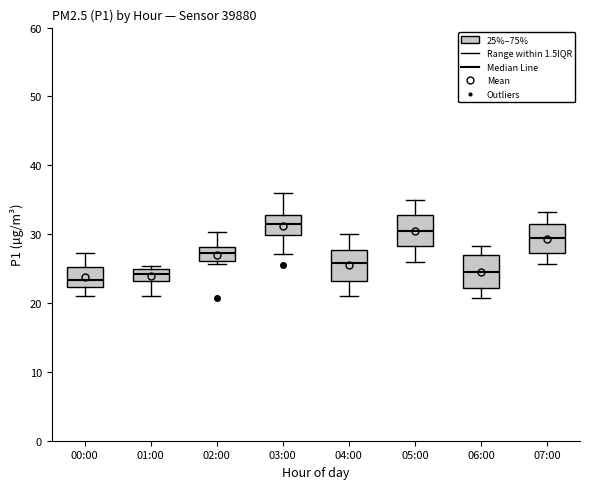

Reading left to right, transcribe this box plot: for each box, give where its median line is, the range the box spans, and where its two whiskers end, as read against the y-axis. The values are not printed on the chart, so give them approximately, as read against the axis.

00:00: median 23, box 22 to 25, whiskers 21 to 27
01:00: median 24, box 23 to 25, whiskers 21 to 25 (just above the box's upper edge)
02:00: median 27, box 26 to 28, whiskers 26 (just below the box's lower edge) to 30
03:00: median 31, box 30 to 33, whiskers 27 to 36
04:00: median 26, box 23 to 28, whiskers 21 to 30
05:00: median 31, box 28 to 33, whiskers 26 to 35
06:00: median 25, box 22 to 27, whiskers 21 to 28
07:00: median 29, box 27 to 31, whiskers 26 to 33